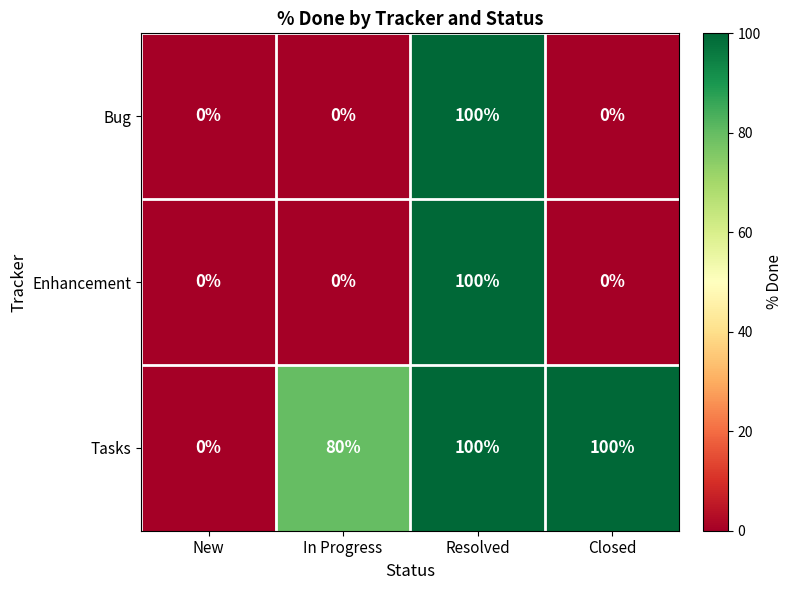

Is it true that Enhancement equals 33 at Resolved?

False